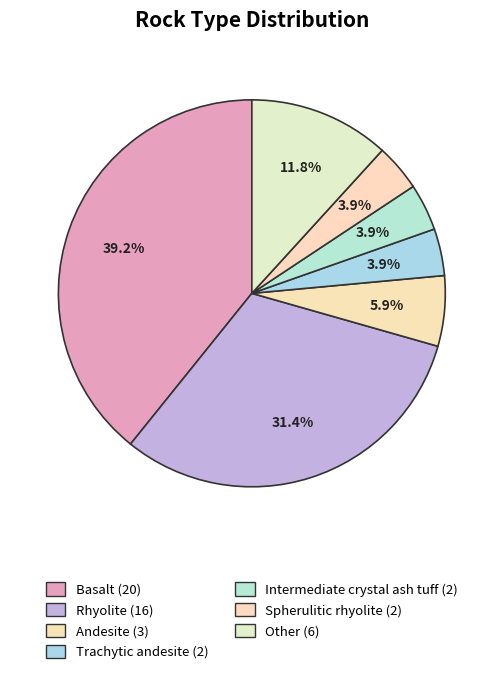

How many slices are in this pie chart?

7